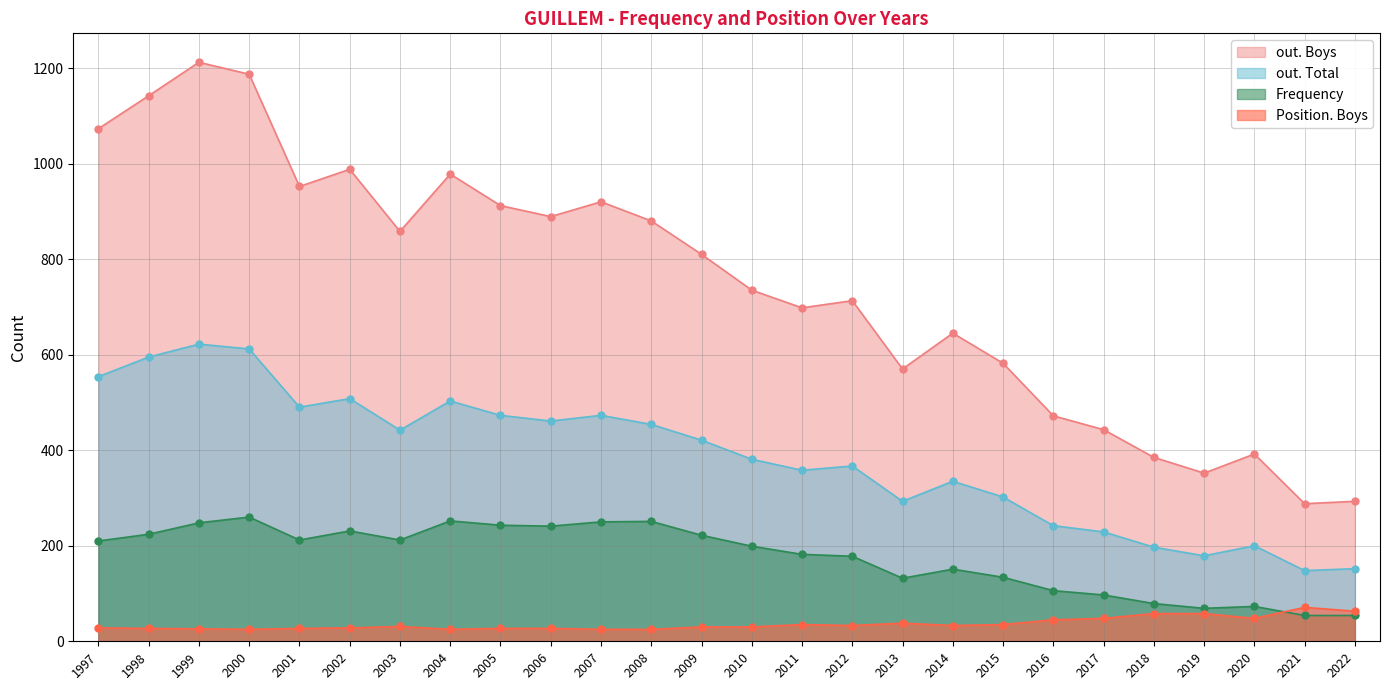

Which series has the largest range (max minus min)?

out. Boys